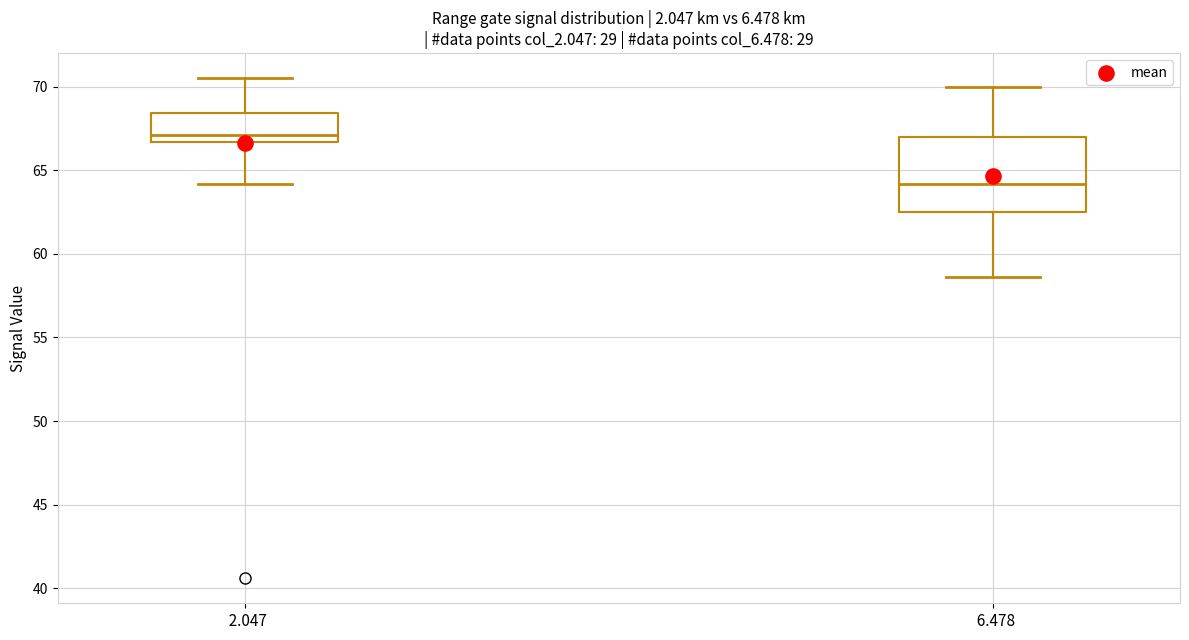

Reading left to right, read every box against the y-axis: the position of its median line, the range the box covers, and the ends of its whiskers. The values are not printed on the chart, so give them approximately, as read against the axis.

2.047: median 67.0, box 66.5 to 68.5, whiskers 64.0 to 70.5
6.478: median 64.0, box 62.5 to 67.0, whiskers 58.5 to 70.0